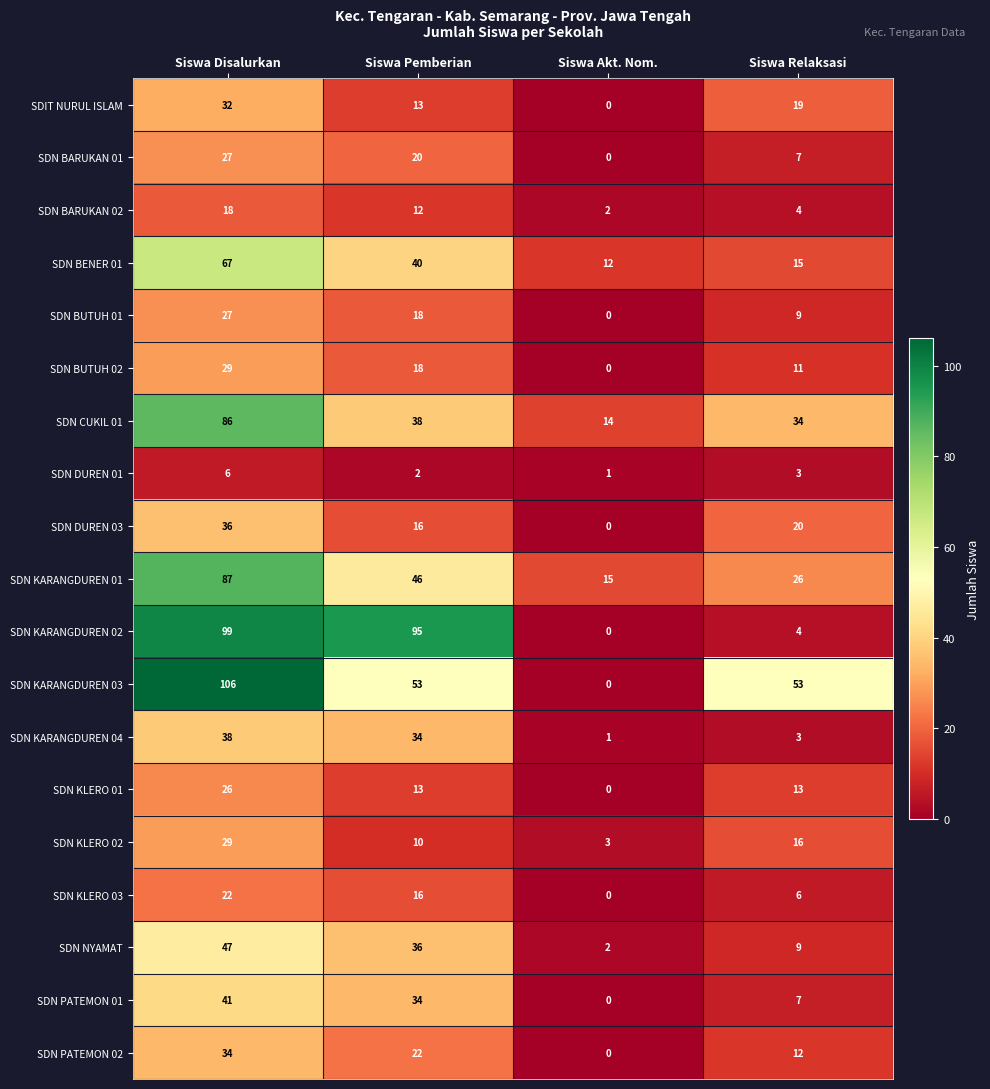

What is the difference between the highest and lowest values at Siswa Relaksasi?

50